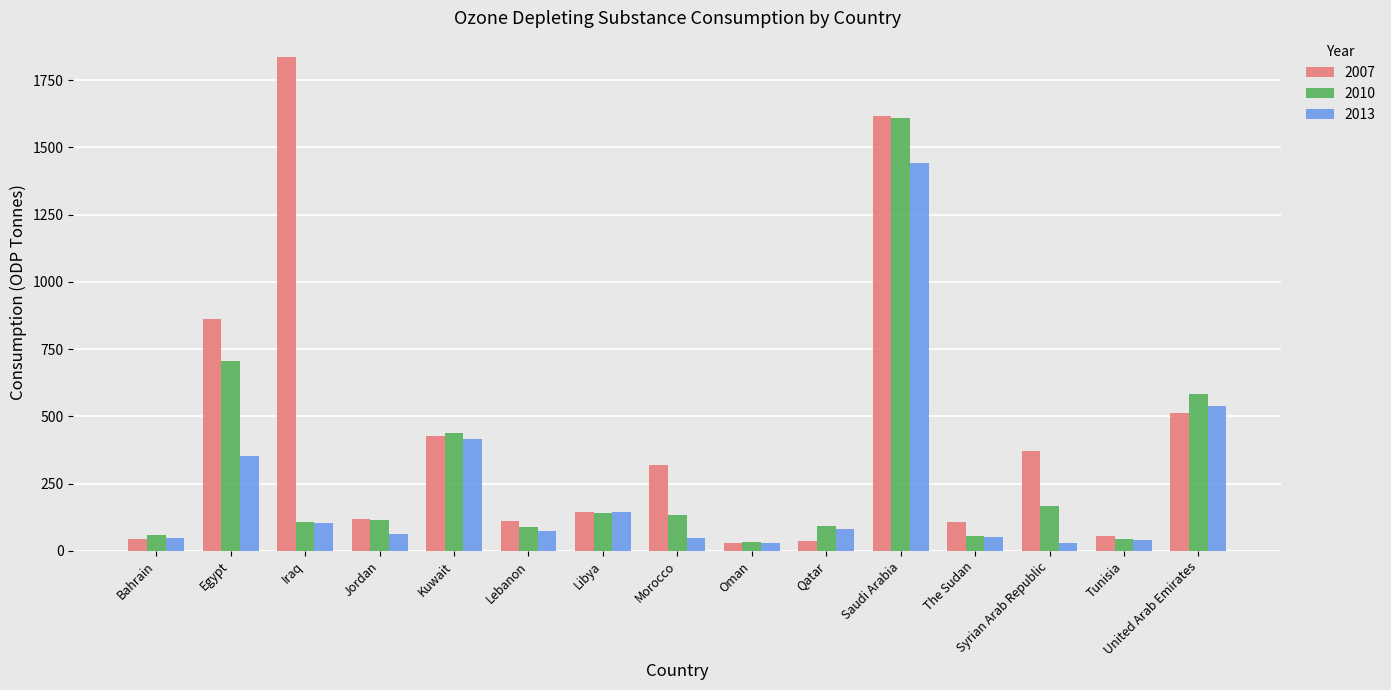

Is it true that 2010 equals 106.0 at Iraq?

True